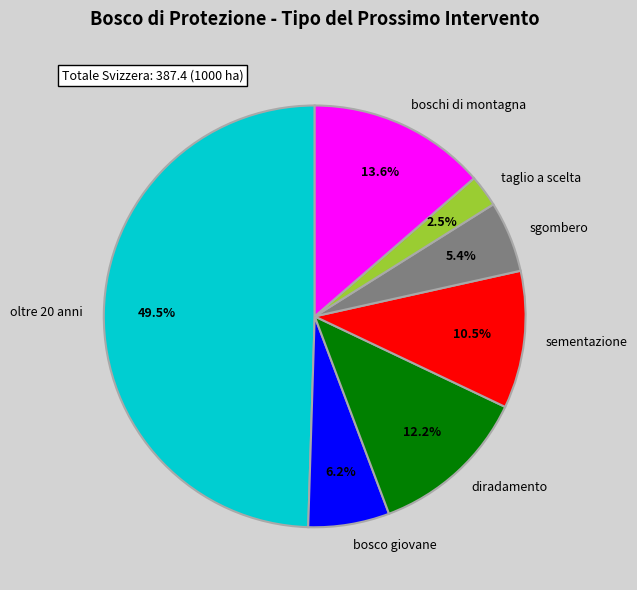

What percentage do taglio a scelta and bosco giovane together represent?

8.7%